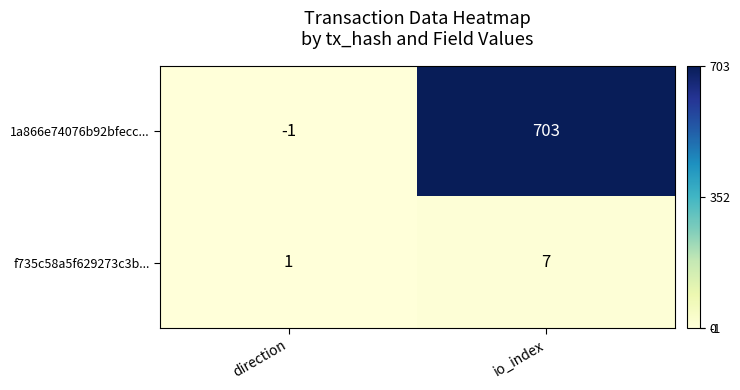

Between direction and io_index, which series saw the biggest shift?

1a866e74076b92bfecc...